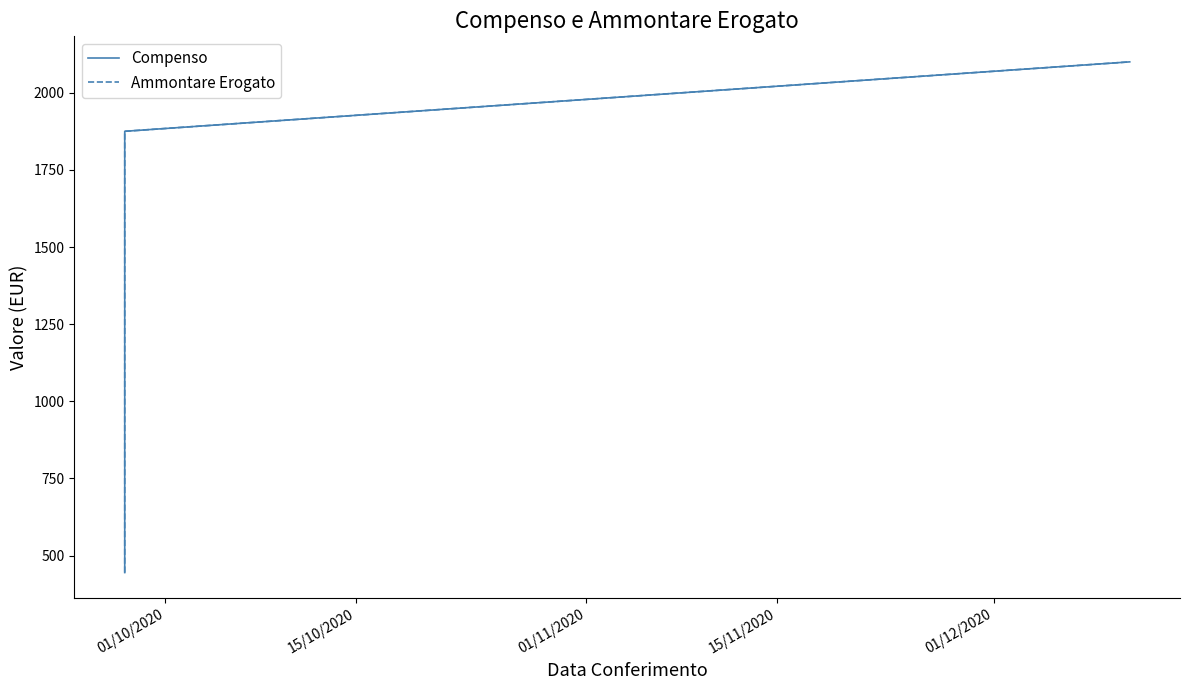

What is the highest value of the Compenso series?

2100